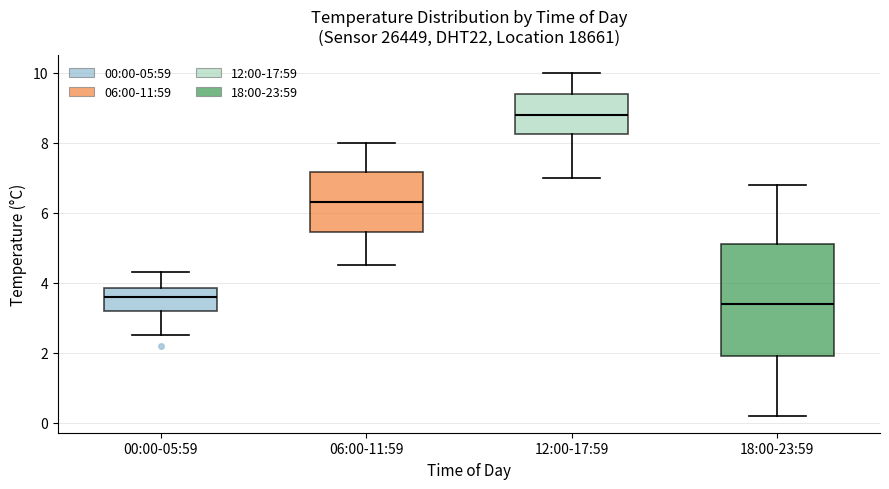

Reading left to right, read every box against the y-axis: the position of its median line, the range the box covers, and the ends of its whiskers. The values are not printed on the chart, so give them approximately, as read against the axis.

00:00-05:59: median 3.6, box 3.2 to 3.8, whiskers 2.6 to 4.4
06:00-11:59: median 6.4, box 5.4 to 7.2, whiskers 4.6 to 8.0
12:00-17:59: median 8.8, box 8.2 to 9.4, whiskers 7.0 to 10.0
18:00-23:59: median 3.4, box 2.0 to 5.2, whiskers 0.2 to 6.8